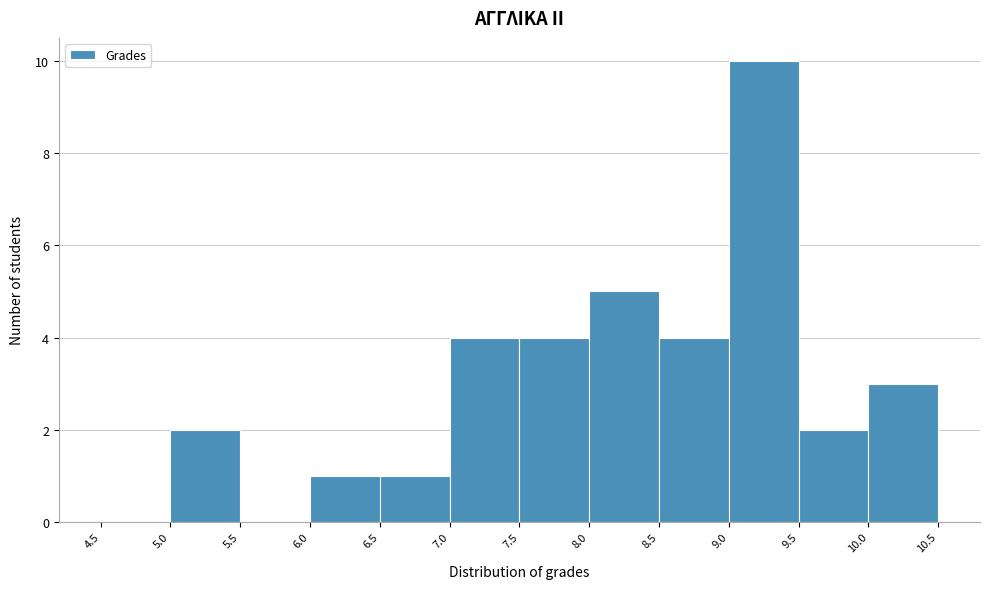

Reading left to right, transcribe this chart: for each bar, give the range it covers on the x-axis and its height. The values are not printed on the chart, so give them approximately, as read against the axis.

4.5 to 5.0: 0
5.0 to 5.5: 2
5.5 to 6.0: 0
6.0 to 6.5: 1
6.5 to 7.0: 1
7.0 to 7.5: 4
7.5 to 8.0: 4
8.0 to 8.5: 5
8.5 to 9.0: 4
9.0 to 9.5: 10
9.5 to 10.0: 2
10.0 to 10.5: 3